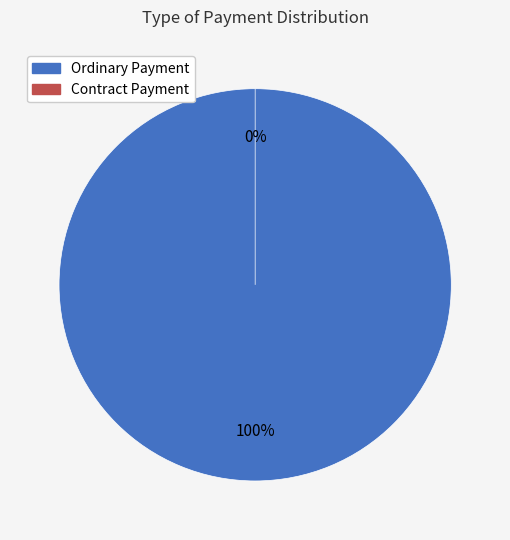

What portion of the pie excludes Contract Payment?

100.0%